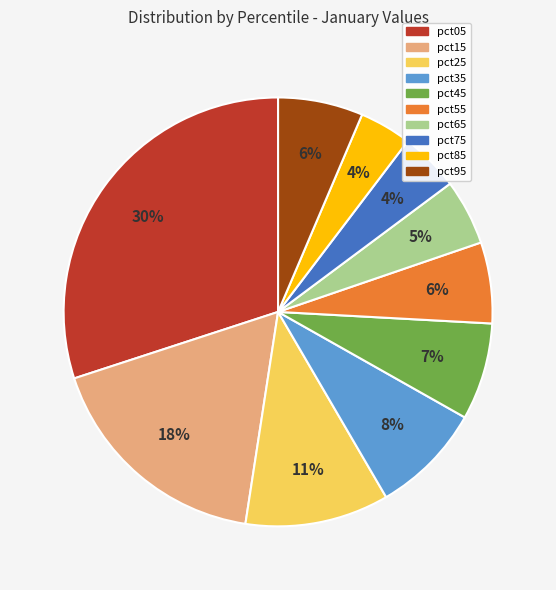

To the nearest percent, what portion does pct75 represent?

4%